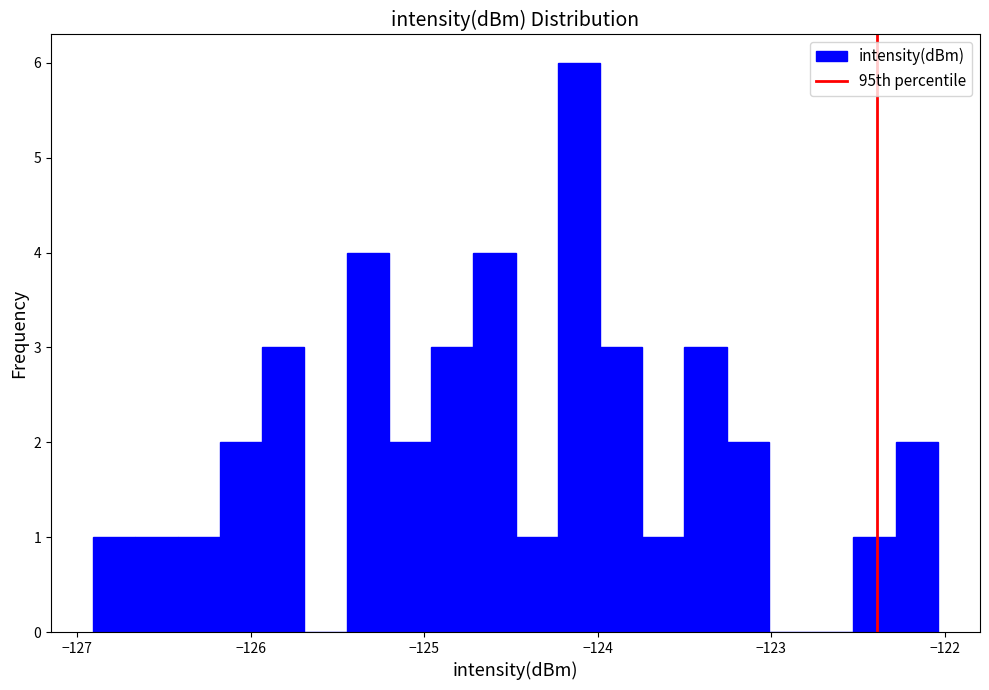

Read against the x-axis, roughly where is the centre of the tallest bar?

-124.1